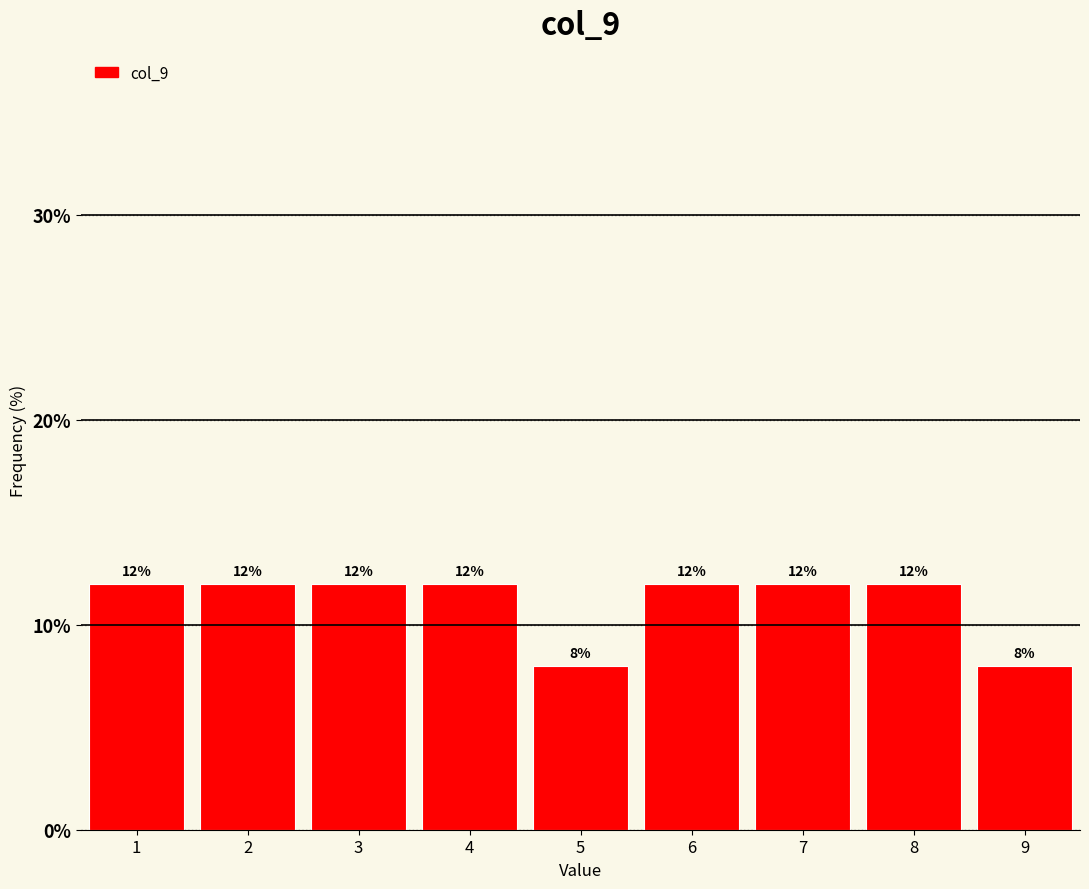

Reading left to right, list every bar in this chart as the range it spans on the x-axis followed by its height.

0.5 to 1.5: 12
1.5 to 2.5: 12
2.5 to 3.5: 12
3.5 to 4.5: 12
4.5 to 5.5: 8
5.5 to 6.5: 12
6.5 to 7.5: 12
7.5 to 8.5: 12
8.5 to 9.5: 8